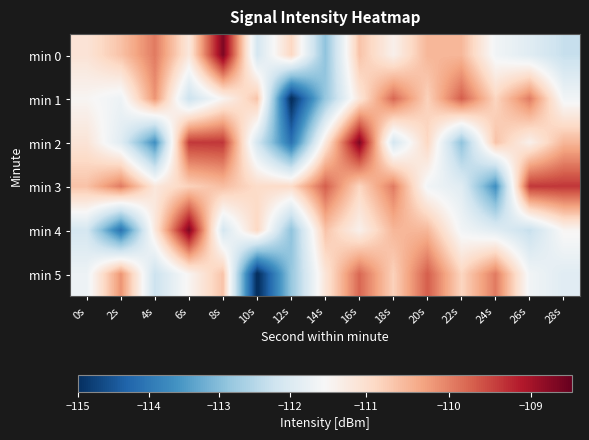

Between 4s and 12s, which is larger?

4s